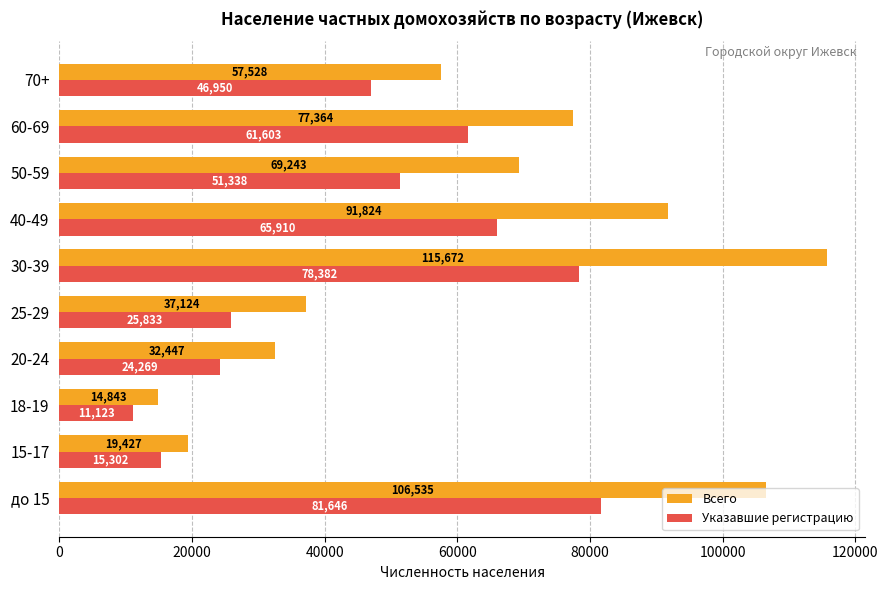

At which label does Всего reach its minimum?

18-19